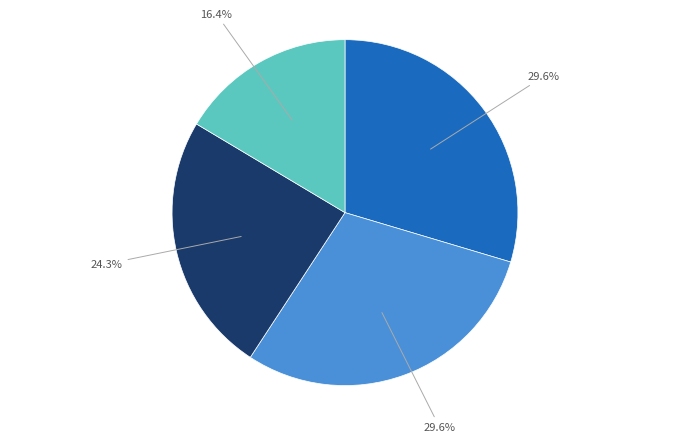

Is there a majority slice in this chart?

No